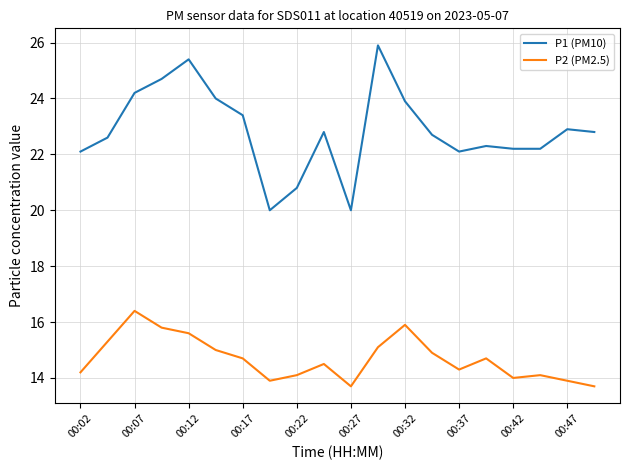

Reading left to right, transcribe all the data shown in this chart.

P1 (PM10): 22.1	22.6	24.2	24.7	25.4	24.0	23.4	20.0	20.8	22.8	20.0	25.9	23.9	22.7	22.1	22.3	22.2	22.2	22.9	22.8
P2 (PM2.5): 14.2	15.3	16.4	15.8	15.6	15.0	14.7	13.9	14.1	14.5	13.7	15.1	15.9	14.9	14.3	14.7	14.0	14.1	13.9	13.7